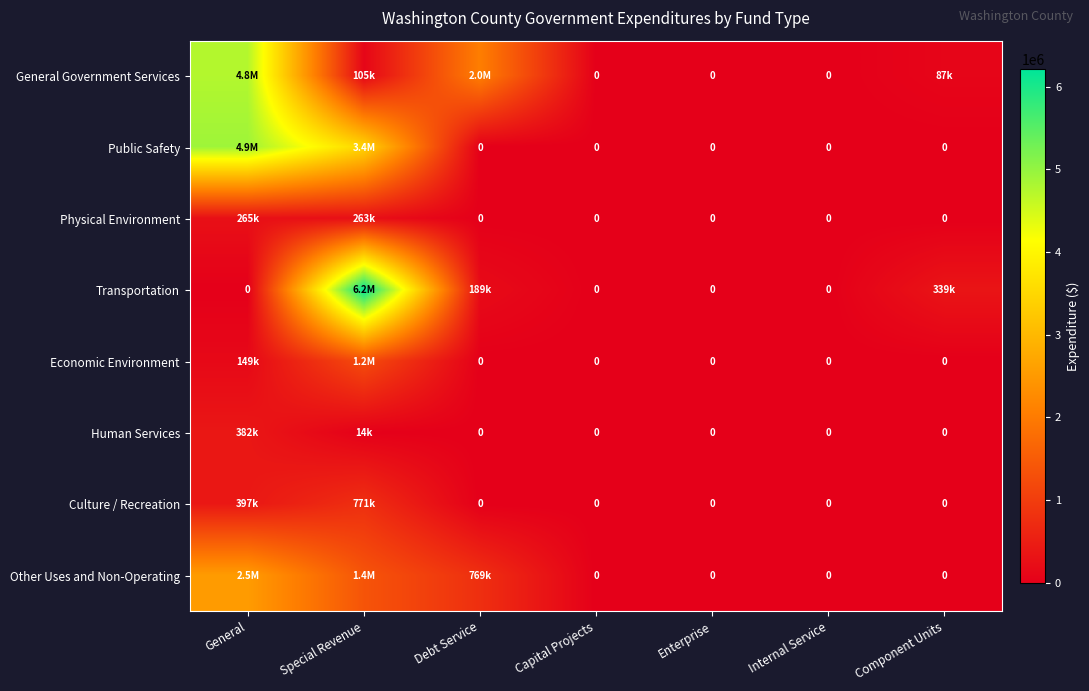

The Transportation series shows 0 at Capital Projects. True or false?

True